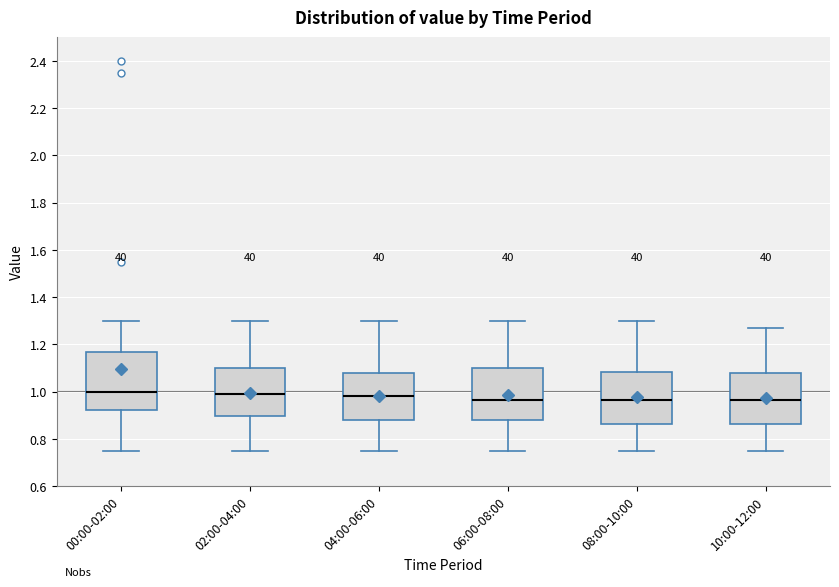

Reading left to right, transcribe this box plot: for each box, give where its median line is, the range the box spans, and where its two whiskers end, as read against the y-axis. The values are not printed on the chart, so give them approximately, as read against the axis.

00:00-02:00: median 1.00, box 0.92 to 1.18, whiskers 0.76 to 1.30
02:00-04:00: median 1.00, box 0.90 to 1.10, whiskers 0.76 to 1.30
04:00-06:00: median 0.98, box 0.88 to 1.08, whiskers 0.76 to 1.30
06:00-08:00: median 0.96, box 0.88 to 1.10, whiskers 0.76 to 1.30
08:00-10:00: median 0.96, box 0.86 to 1.08, whiskers 0.76 to 1.30
10:00-12:00: median 0.96, box 0.86 to 1.08, whiskers 0.76 to 1.28